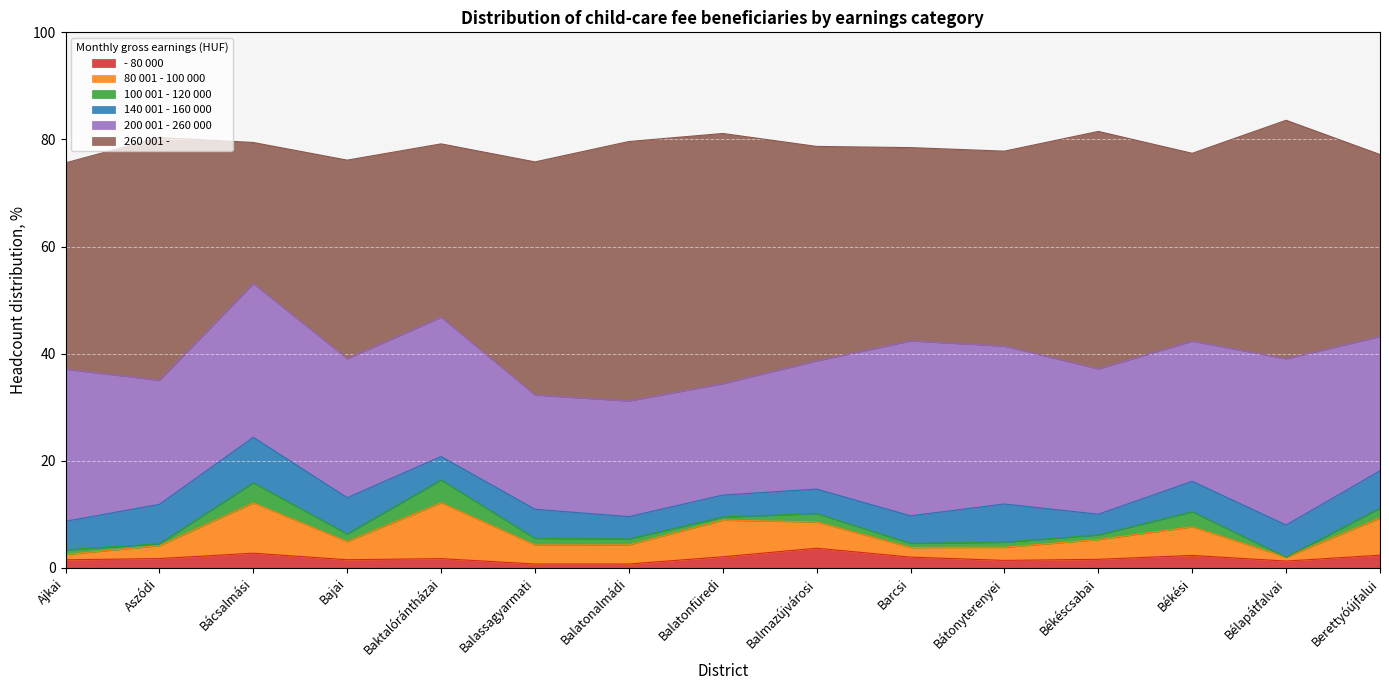

What is the lowest value of the - 80 000 series?

0.7